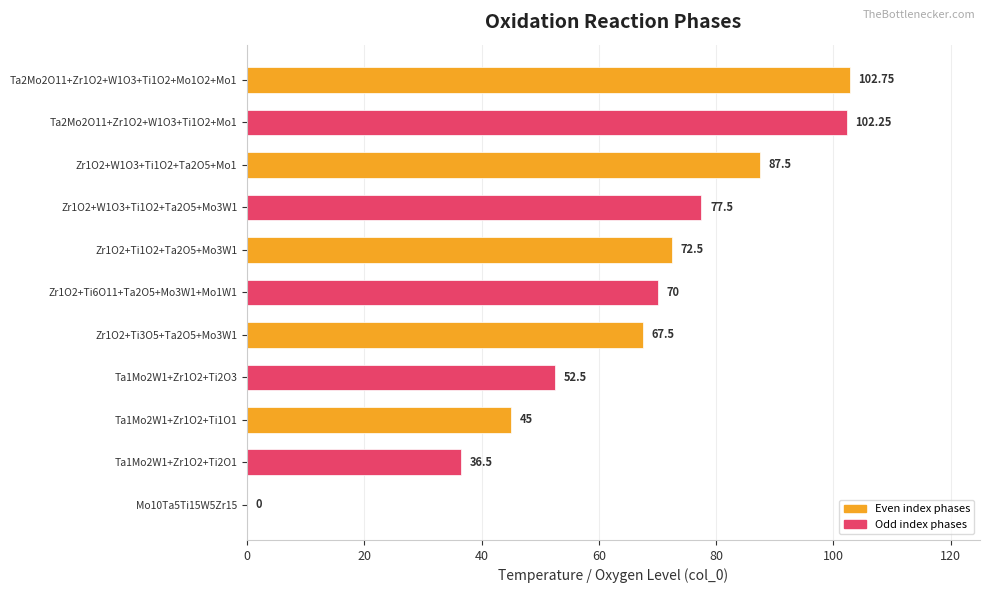

At which label is the value closest to 51?

Ta1Mo2W1+Zr1O2+Ti2O3